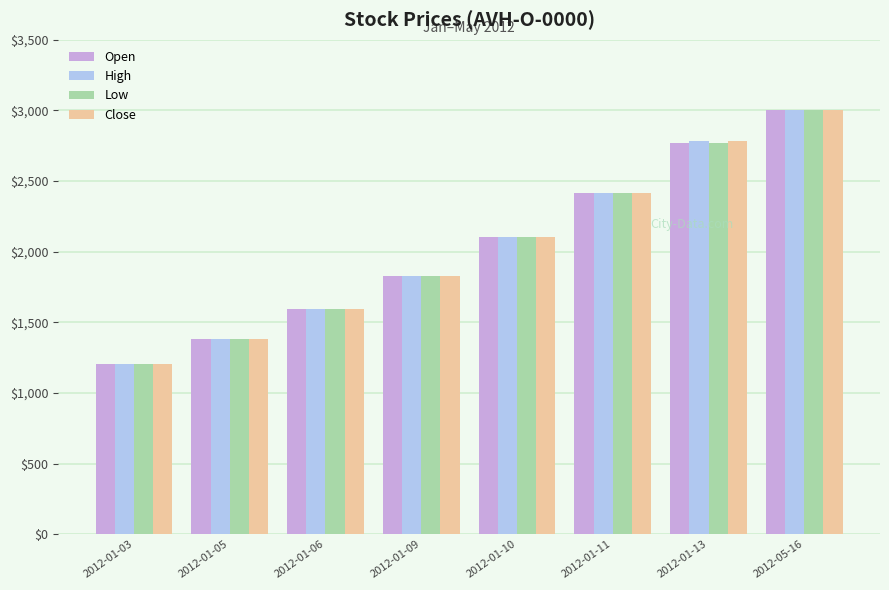

Reading right to left, what are all the values shown in this chart?

Open: 3000	2770	2418	2103	1829	1591	1384	1204
High: 3000	2780	2418	2103	1829	1591	1384	1204
Low: 3000	2770	2418	2103	1829	1591	1384	1204
Close: 3000	2780	2418	2103	1829	1591	1384	1204